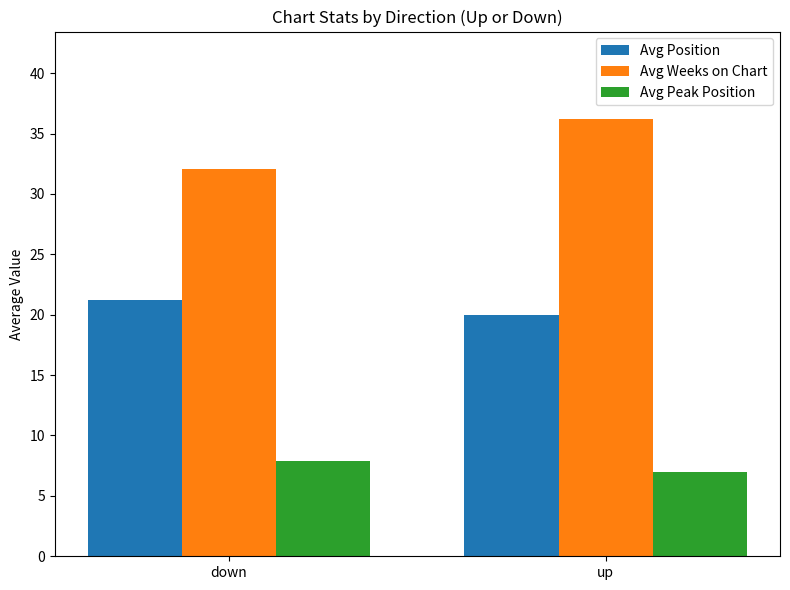

Is it true that Avg Position equals 13.3 at down?

False